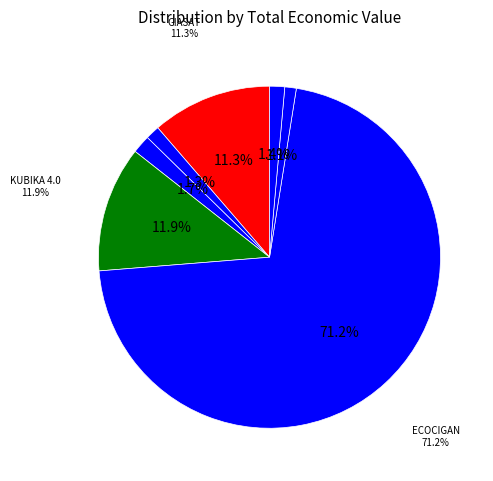

Is there a majority slice in this chart?

Yes